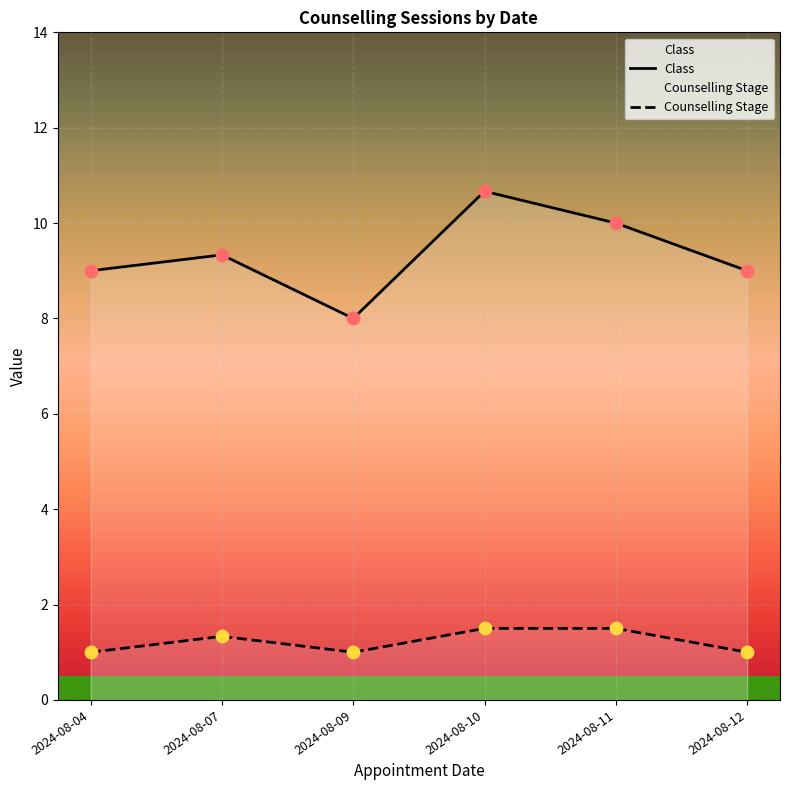

At which category is the sum across all series the highest?

2024-08-10